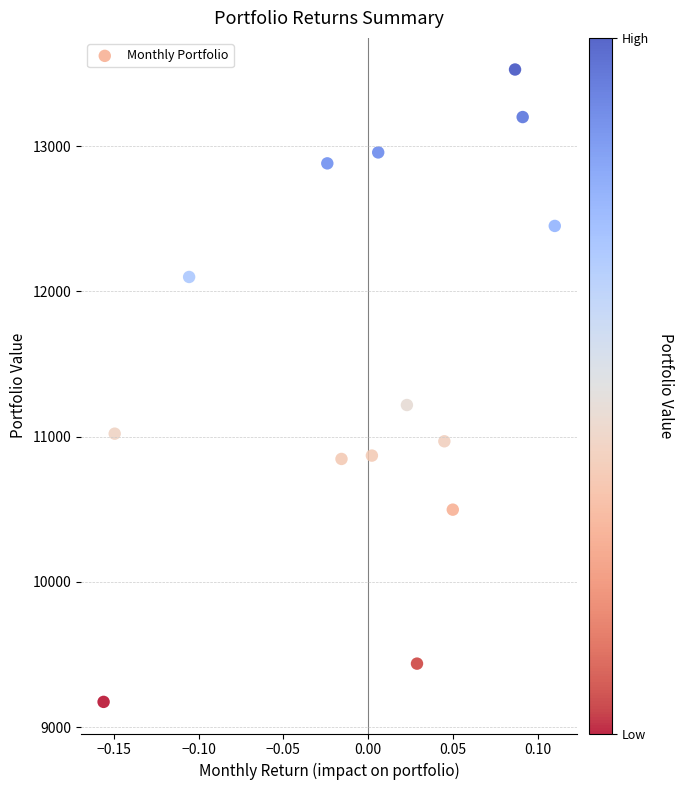

What Y value in the scatter plot is closest to 11350?

11218.0